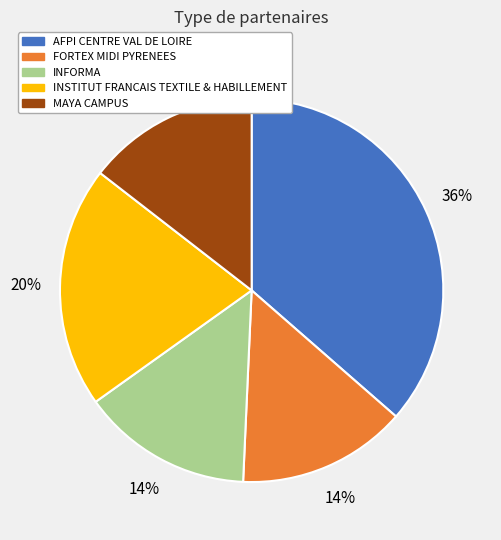

Between INSTITUT FRANCAIS TEXTILE & HABILLEMENT and AFPI CENTRE VAL DE LOIRE, which is larger?

AFPI CENTRE VAL DE LOIRE